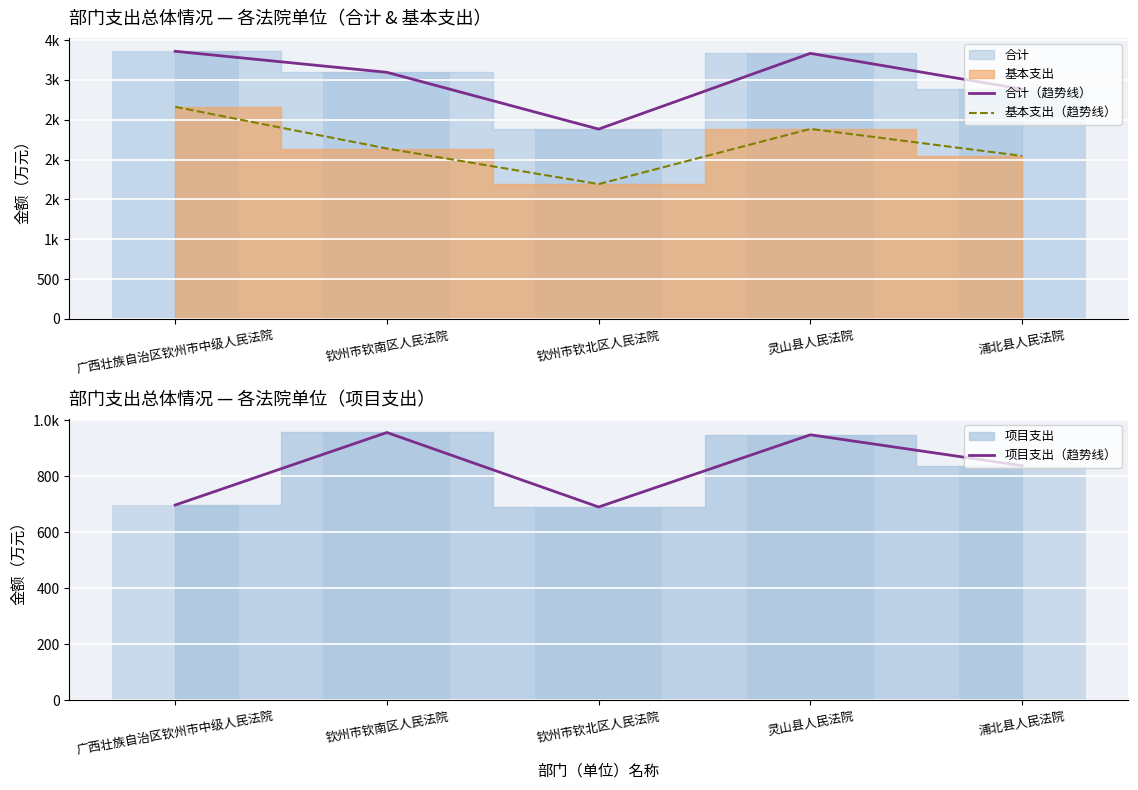

True or false: 合计（趋势线） has a value of 4252.5 at 浦北县人民法院.

False